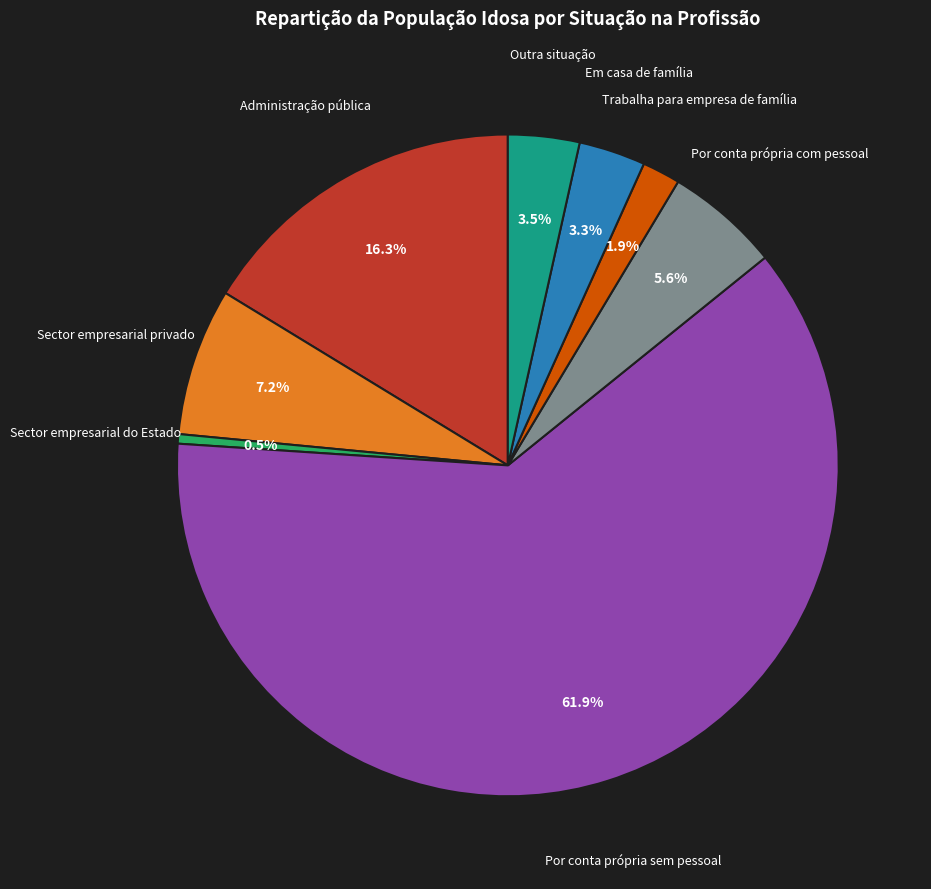

What is the largest slice in the pie chart?

Por conta própria sem pessoal